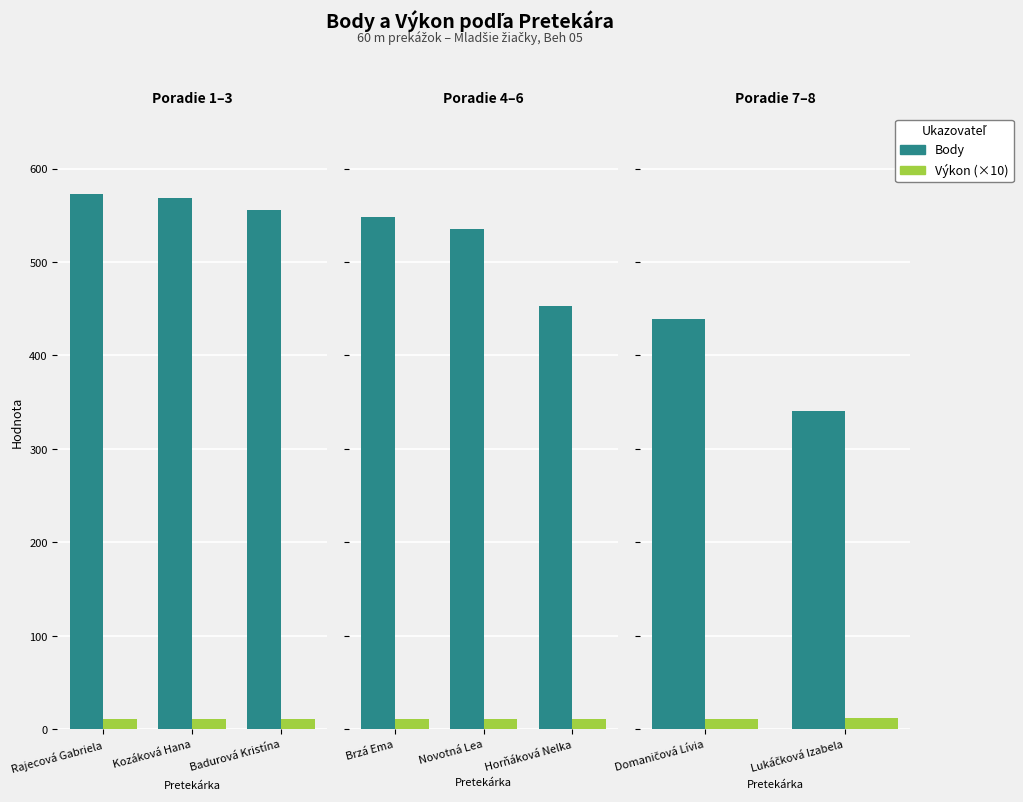

What value does the Výkon (×100) series have at Domaničová Lívia?

11.6